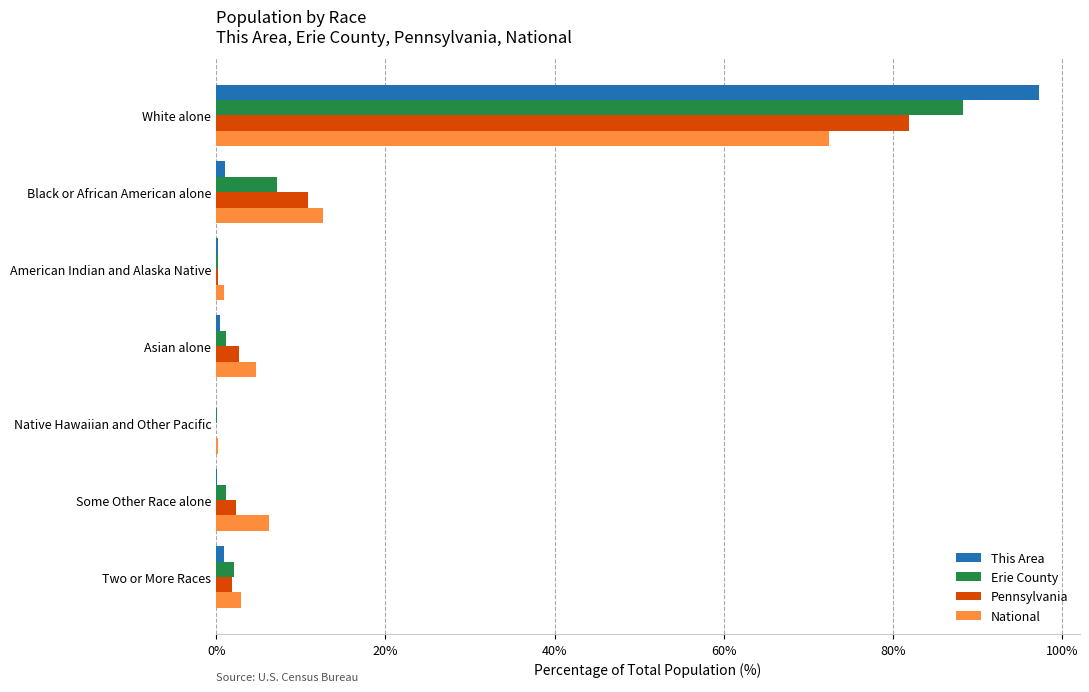

Is the value of This Area at Some Other Race alone greater than the value of Pennsylvania at Some Other Race alone?

No